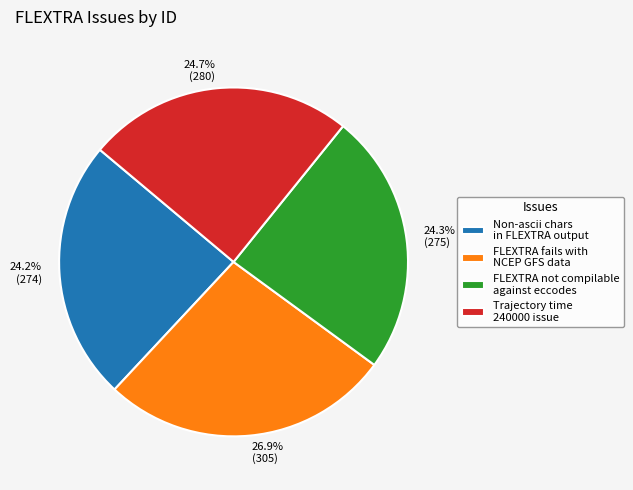

Combined, what portion of the pie is FLEXTRA not compilable against eccodes and FLEXTRA fails with NCEP GFS data?

51.1%